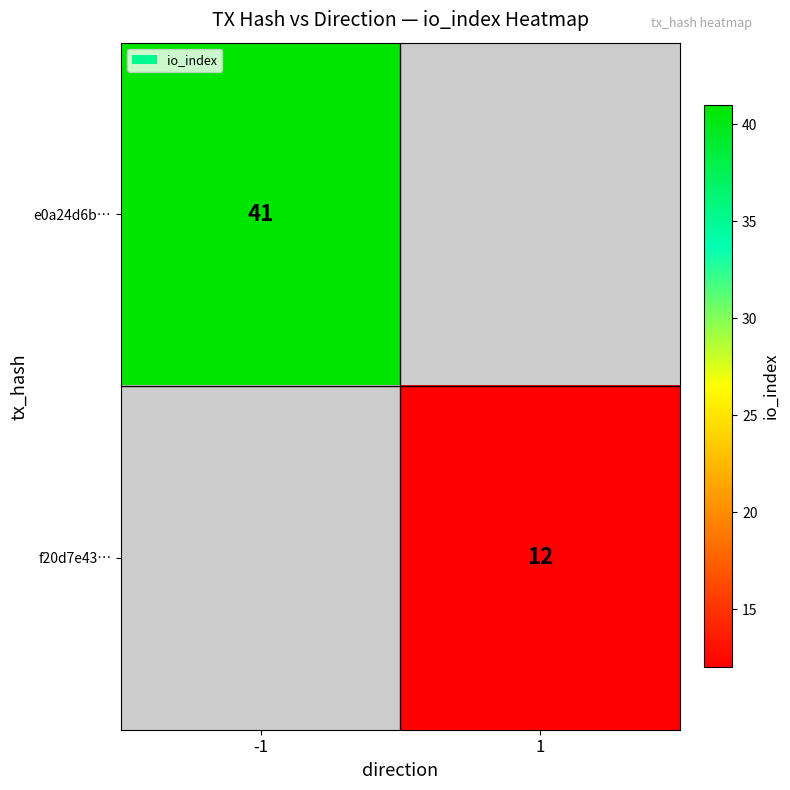

Is it true that e0a24d6b… equals 41 at -1?

True